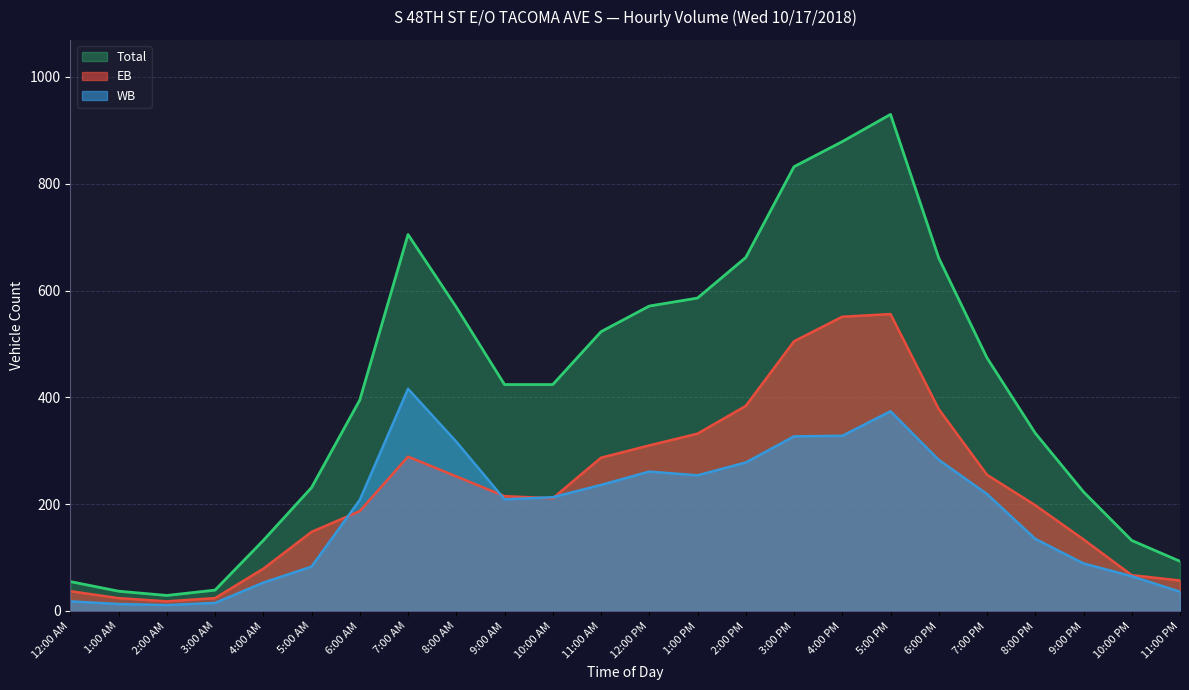

How many values in the WB series are below 213?

12